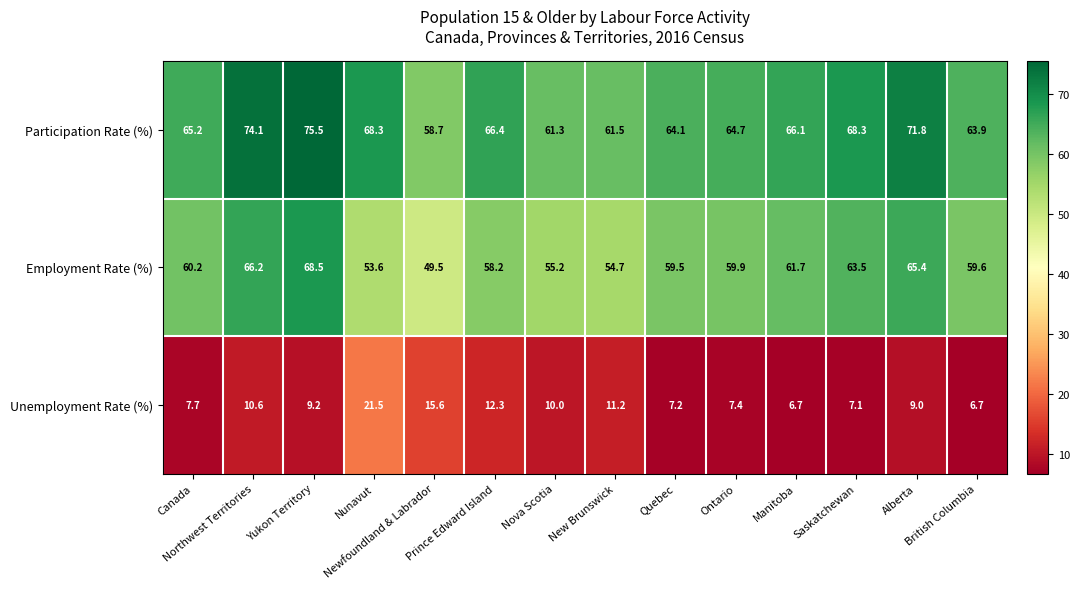

Which series changed the most between Newfoundland & Labrador and Prince Edward Island?

Employment Rate (%)